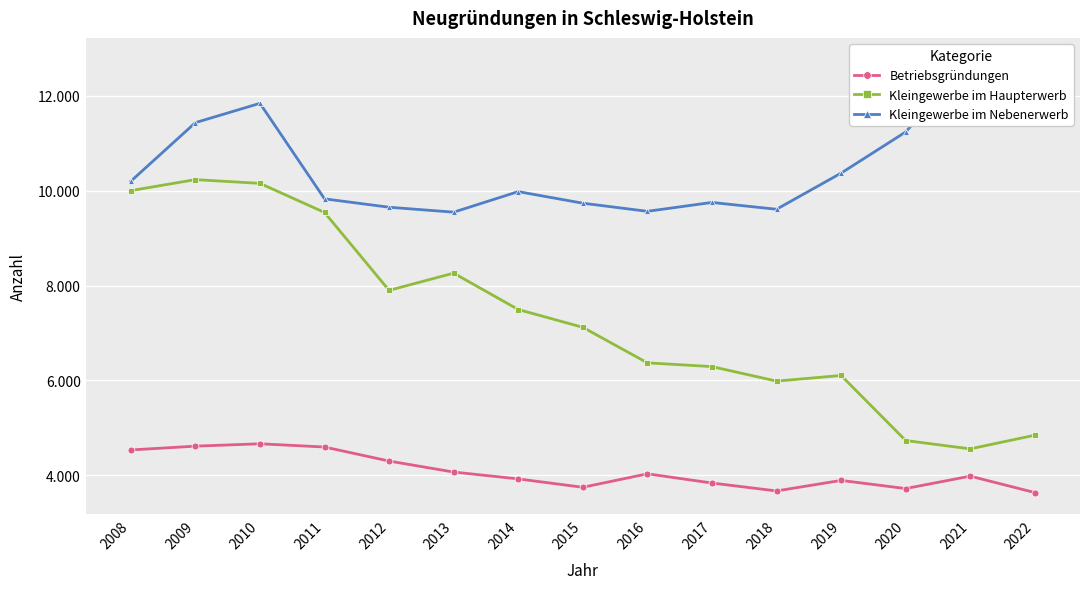

True or false: Kleingewerbe im Nebenerwerb and Betriebsgründungen intersect in this chart.

False